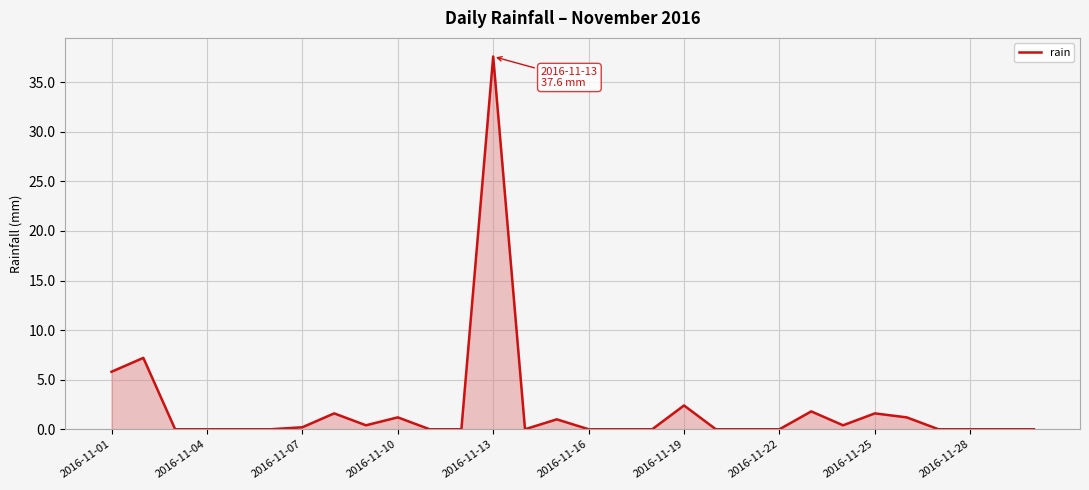

What is the maximum value shown in the chart?

37.6